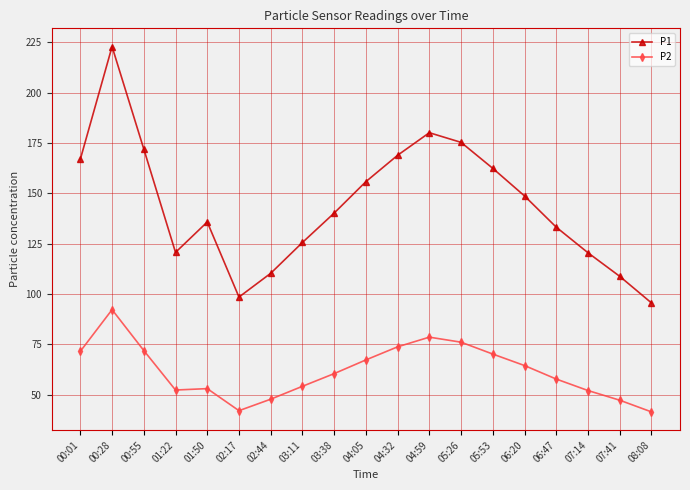

In P1, how many points are lower than both neighbors (excluding endpoints)?

2